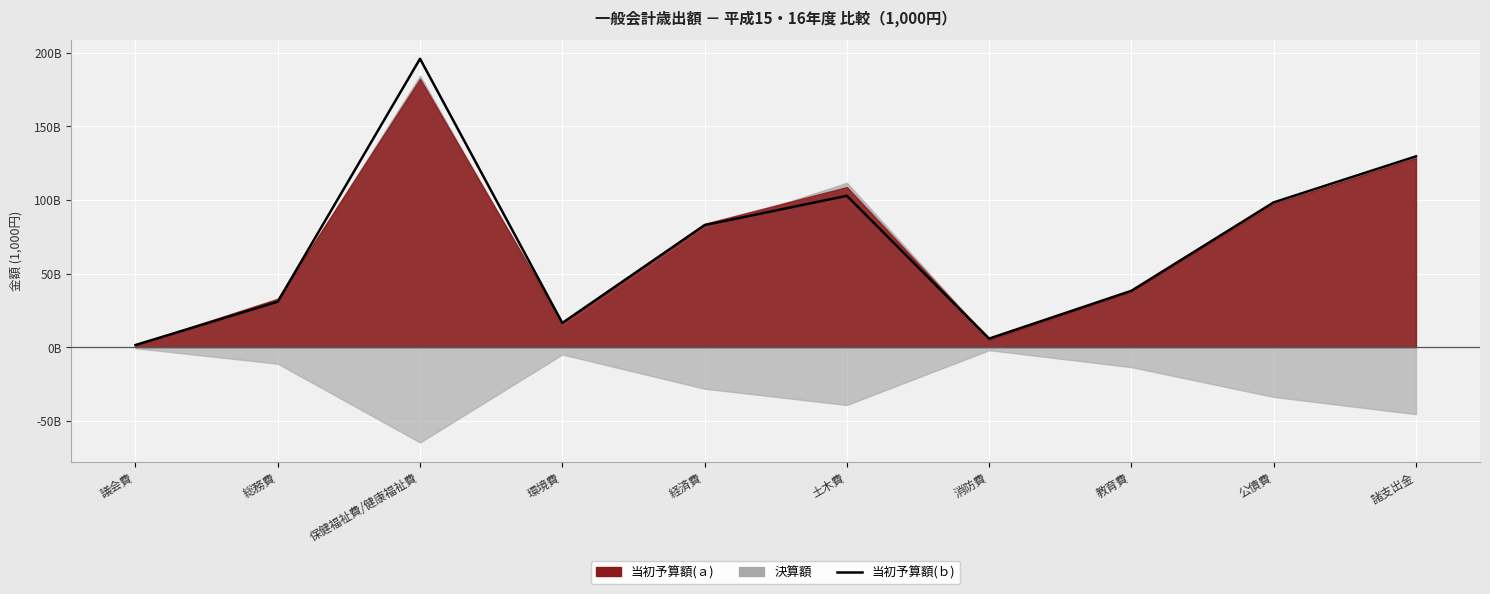

What is the label of the 4th point from the right?

消防費